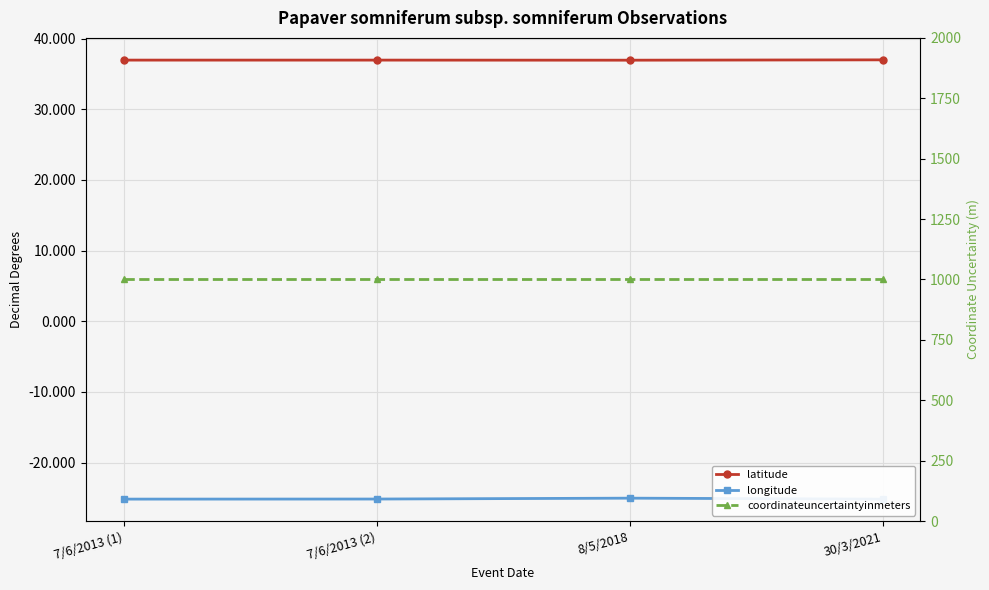

True or false: latitude and longitude cross at least once.

False